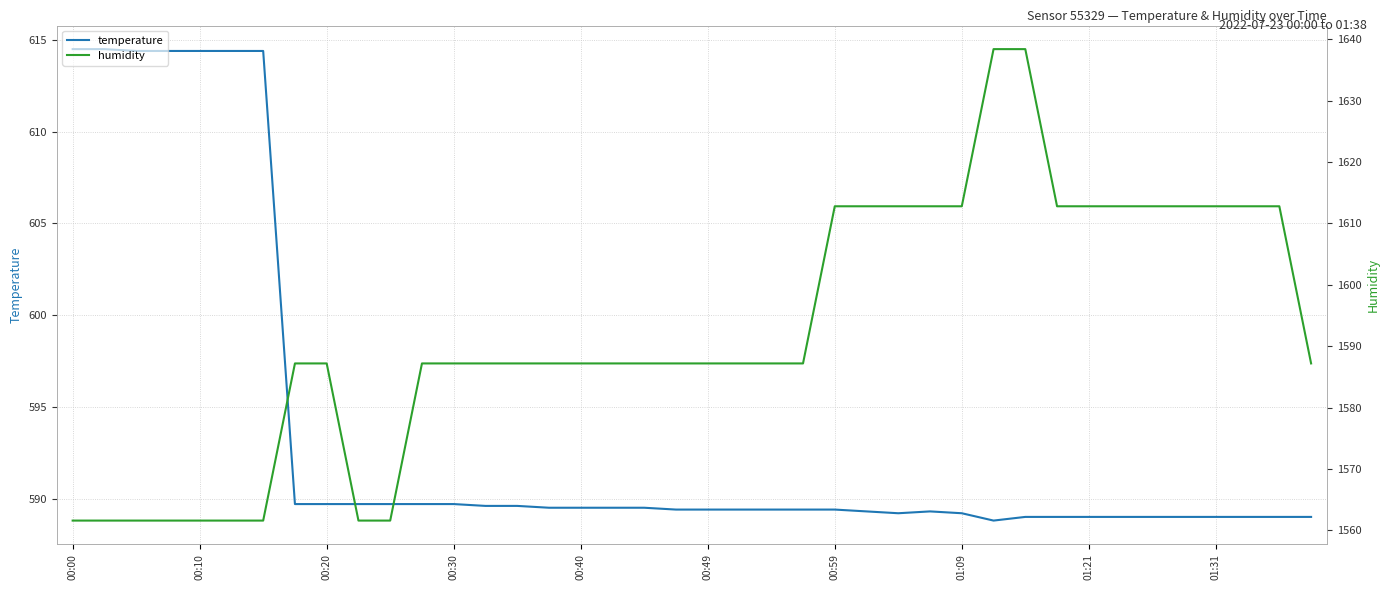

The temperature series shows 299.5 at 00:30. True or false?

False